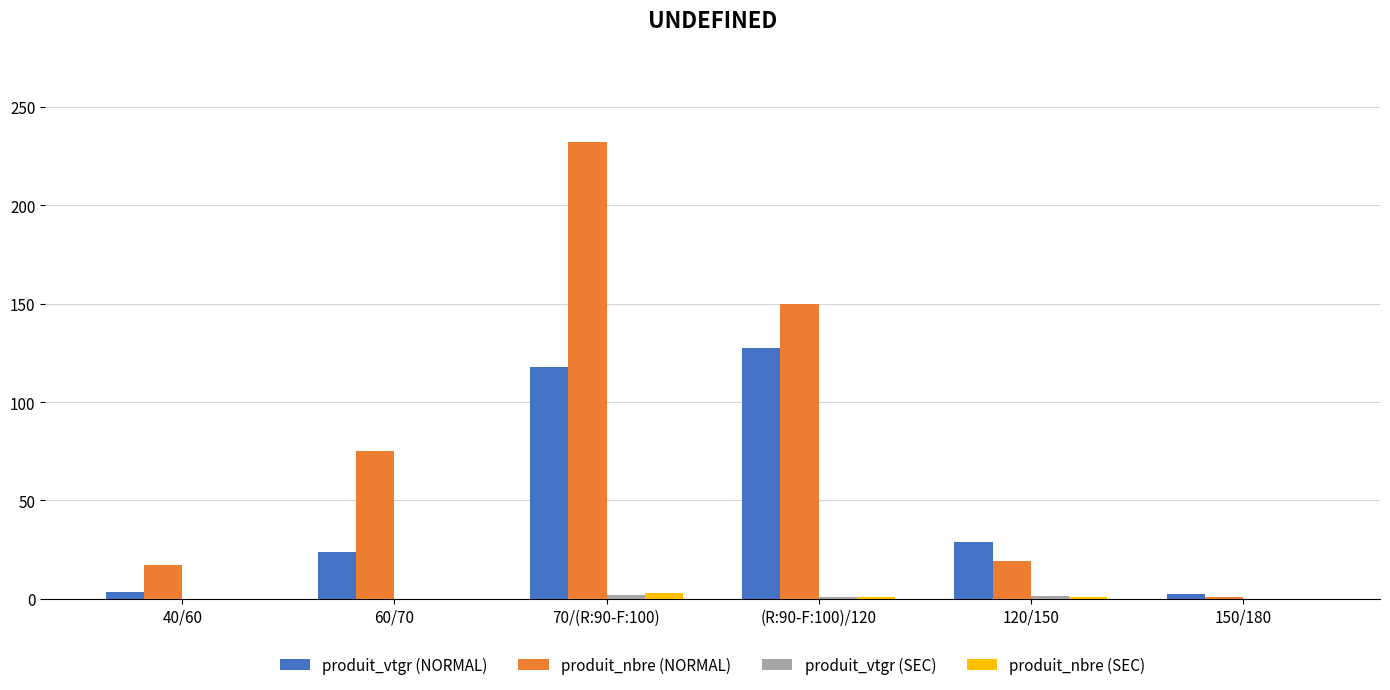

Which series has the largest total across all categories?

produit_nbre (NORMAL)